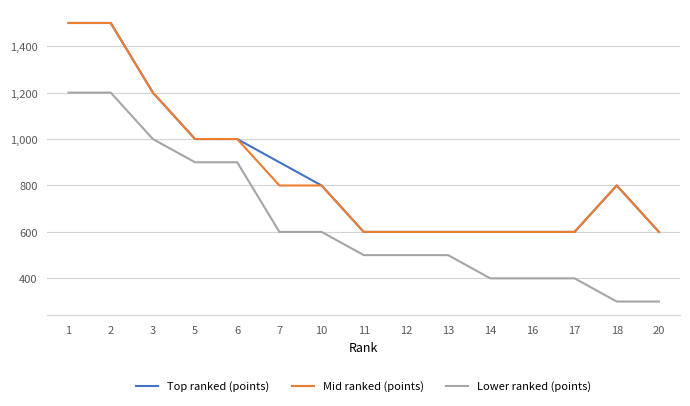

Reading right to left, list all the values displayed in this chart.

Top ranked (points): 600	800	600	600	600	600	600	600	800	900	1000	1000	1200	1500	1500
Mid ranked (points): 600	800	600	600	600	600	600	600	800	800	1000	1000	1200	1500	1500
Lower ranked (points): 300	300	400	400	400	500	500	500	600	600	900	900	1000	1200	1200